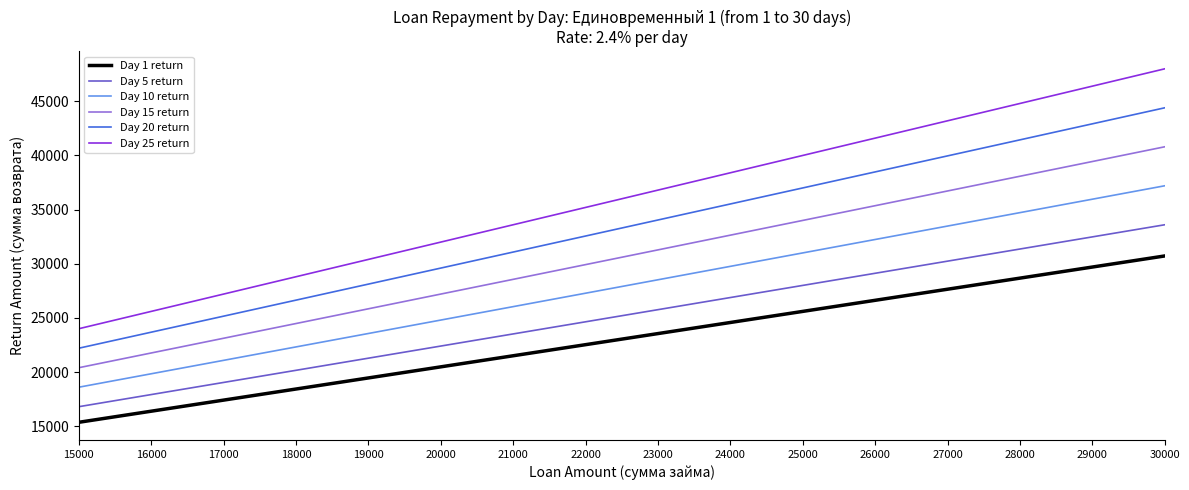

At which label does Day 1 return reach its peak?

30000